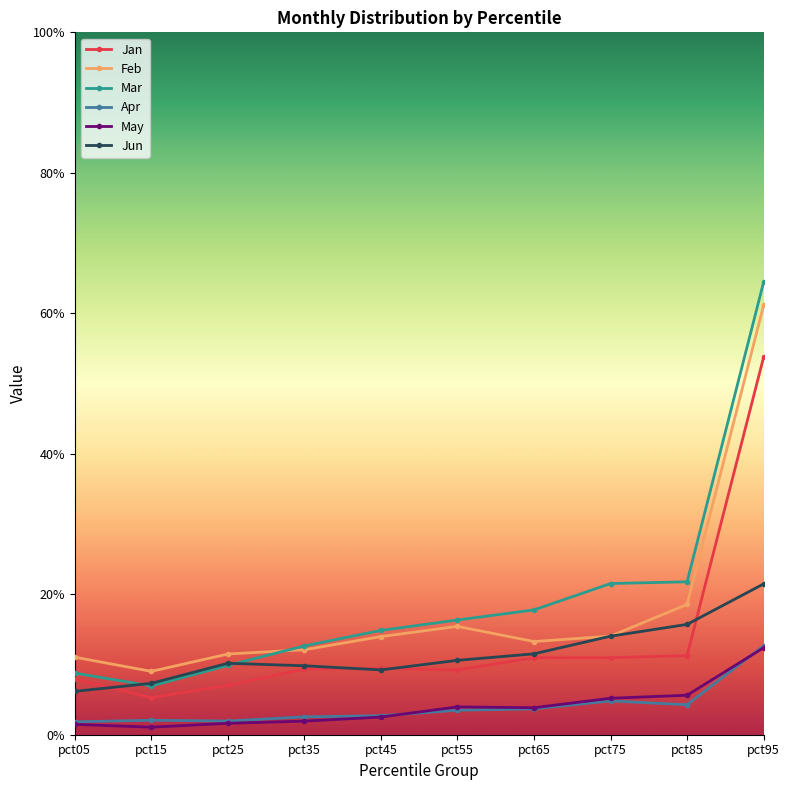

True or false: Jun has more than 2 interior local peaks.

False